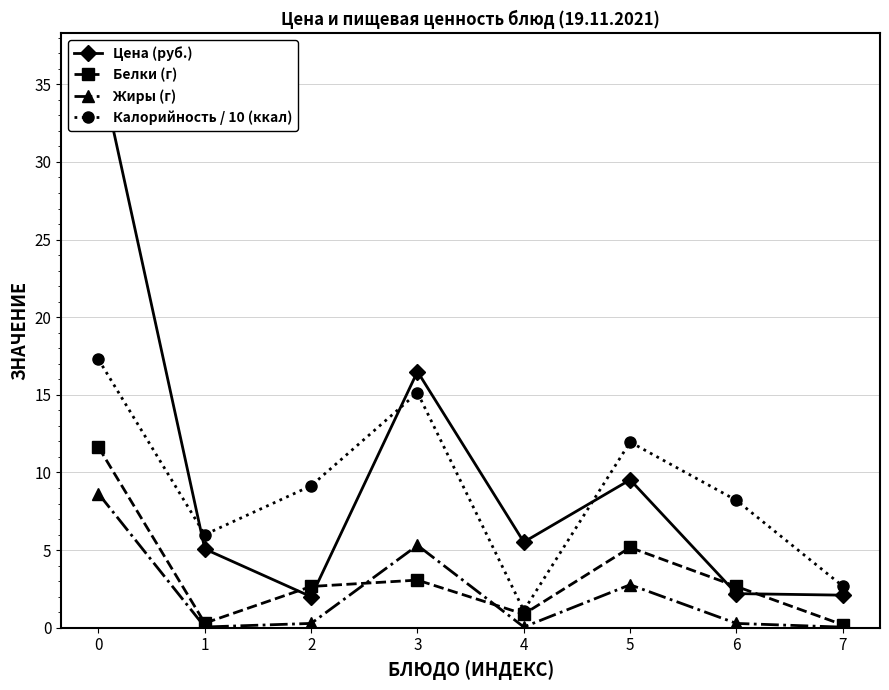

After their last crossing, which series has the higher values: Жиры (г) or Белки (г)?

Белки (г)